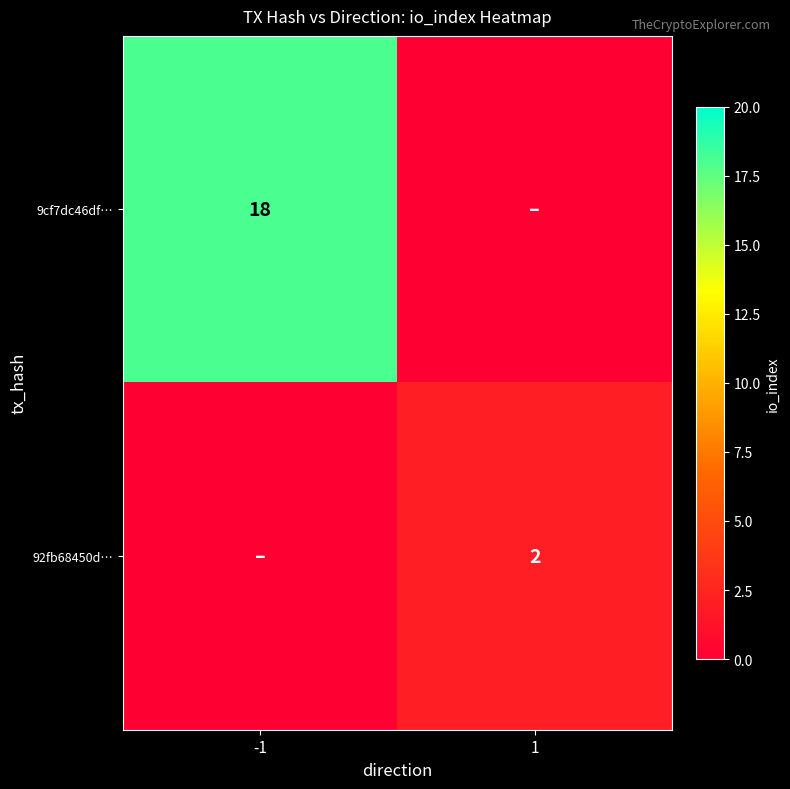

The 9cf7dc46df… series shows 18 at -1. True or false?

True